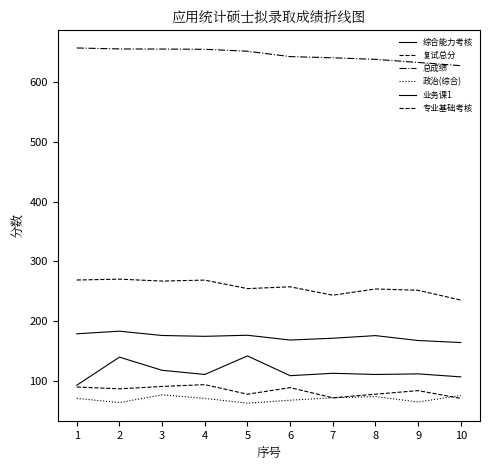

What is the total value across all series at 6?

1334.8